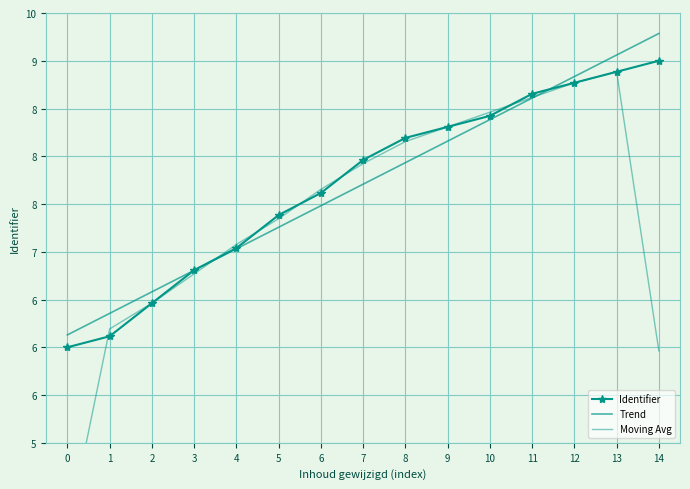

What is the difference between the maximum and second lowest values in the Identifier series?

2.9